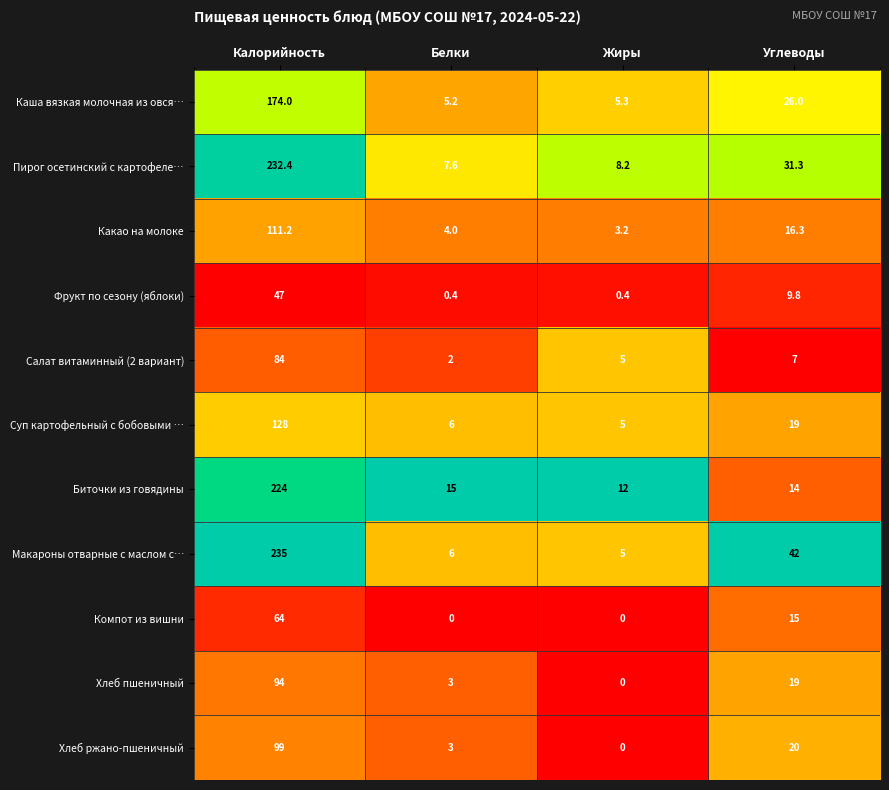

Rank the categories by Биточки из говядины value from lowest to highest.

Жиры, Углеводы, Белки, Калорийность